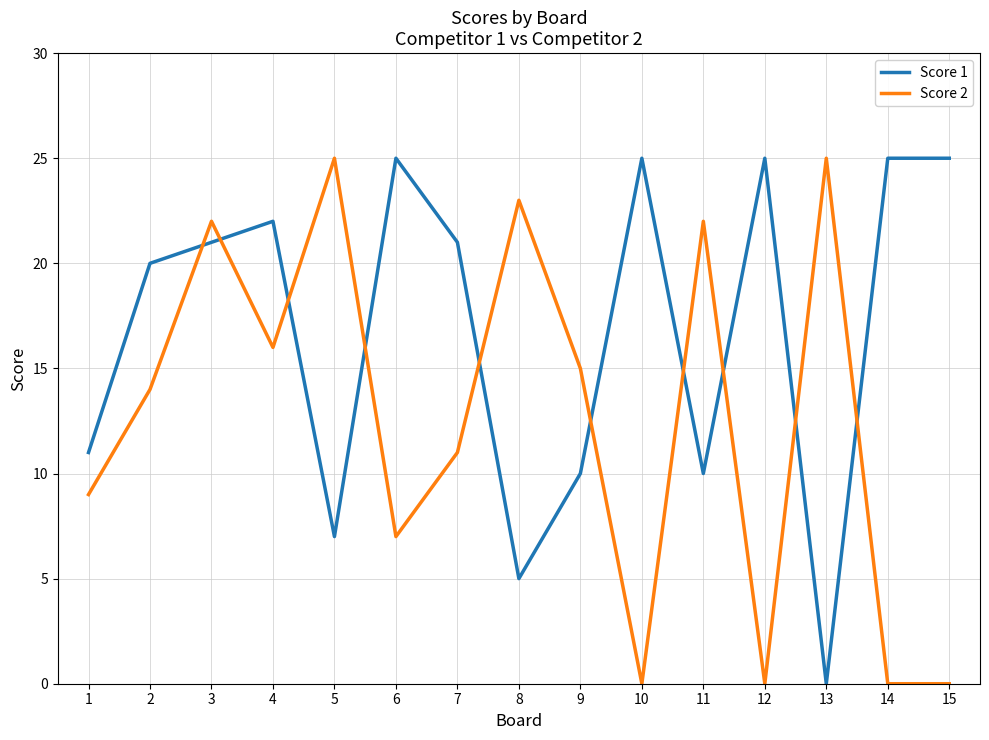

Rank the series by their average value, from highest to lowest.

Score 1, Score 2